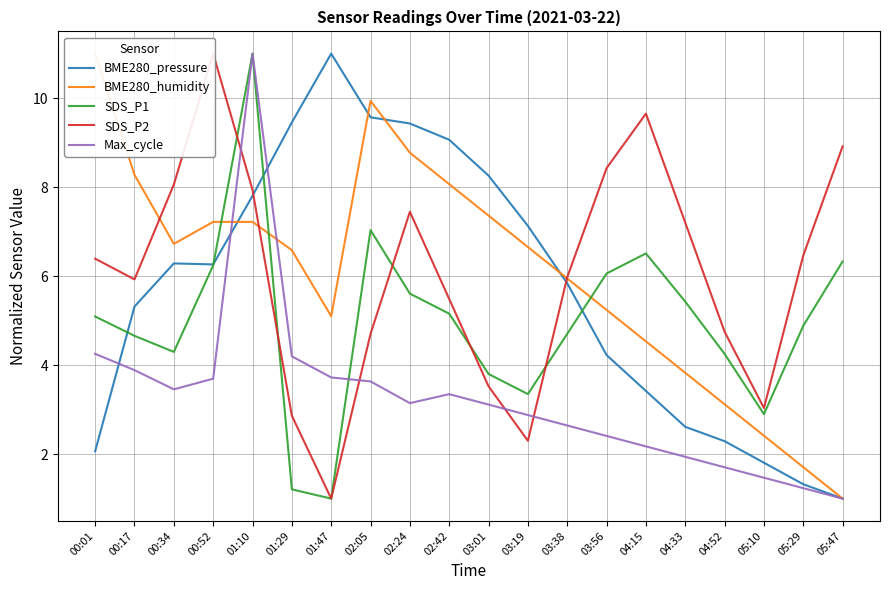

How many times do SDS_P2 and Max_cycle cross each other?

4